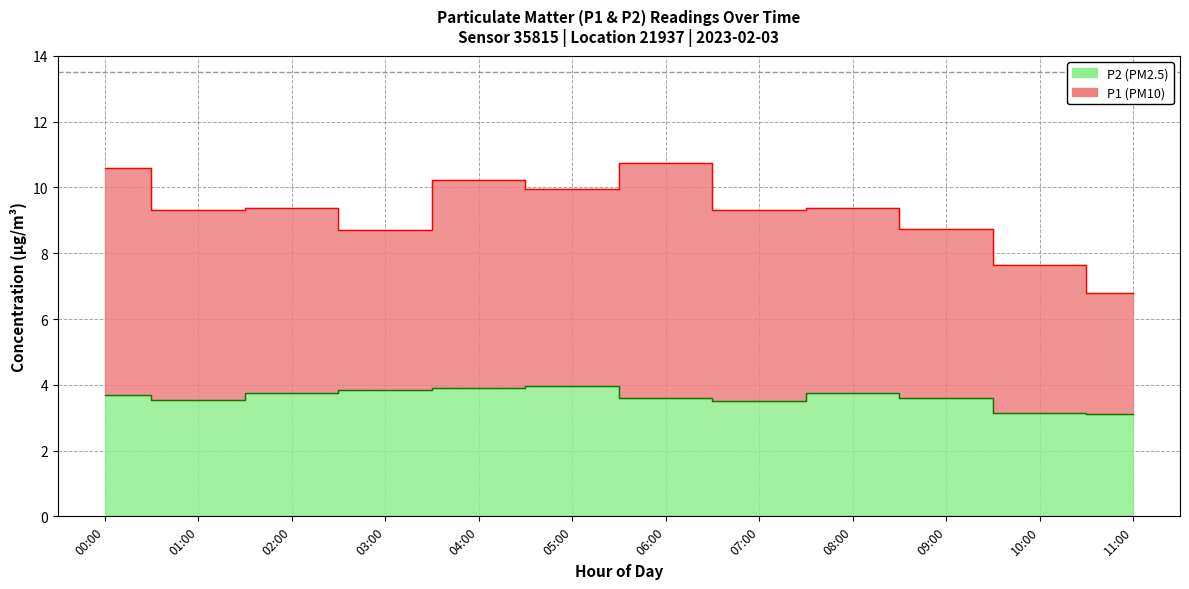

Is it true that P1 equals 14.5 at 00:00?

False